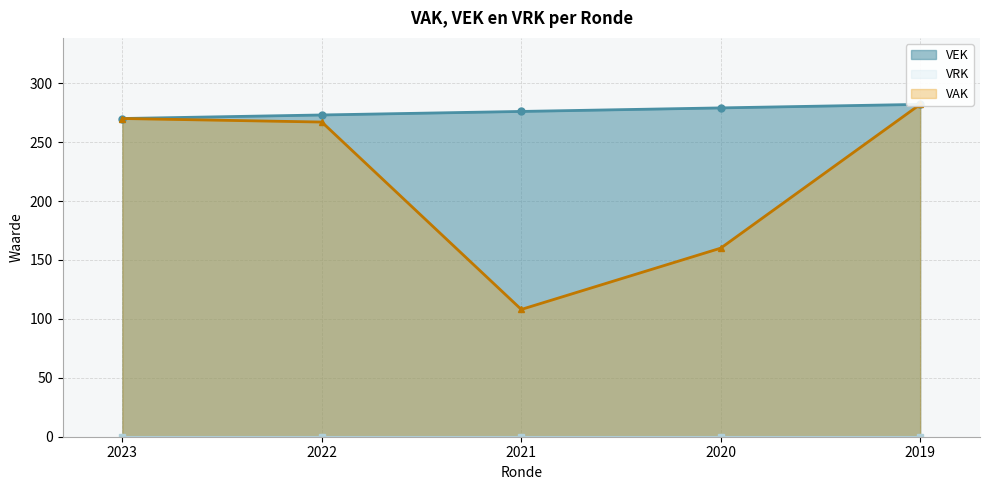

Approximately how many times larger is the value at 2021 compared to 2020?

1.0